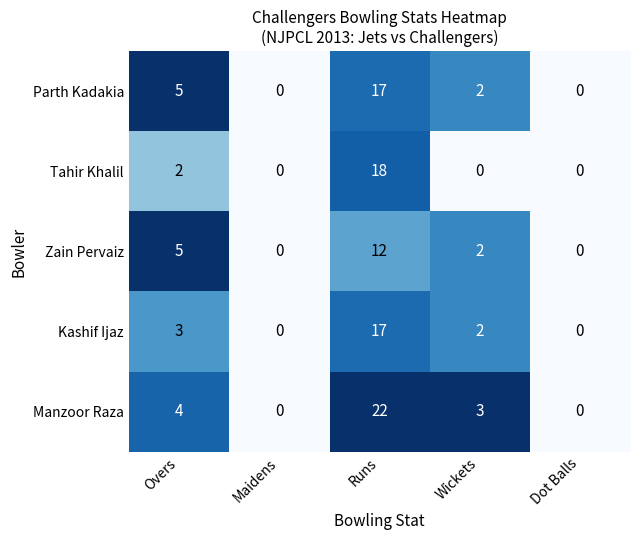

Which series has the widest spread of values?

Manzoor Raza